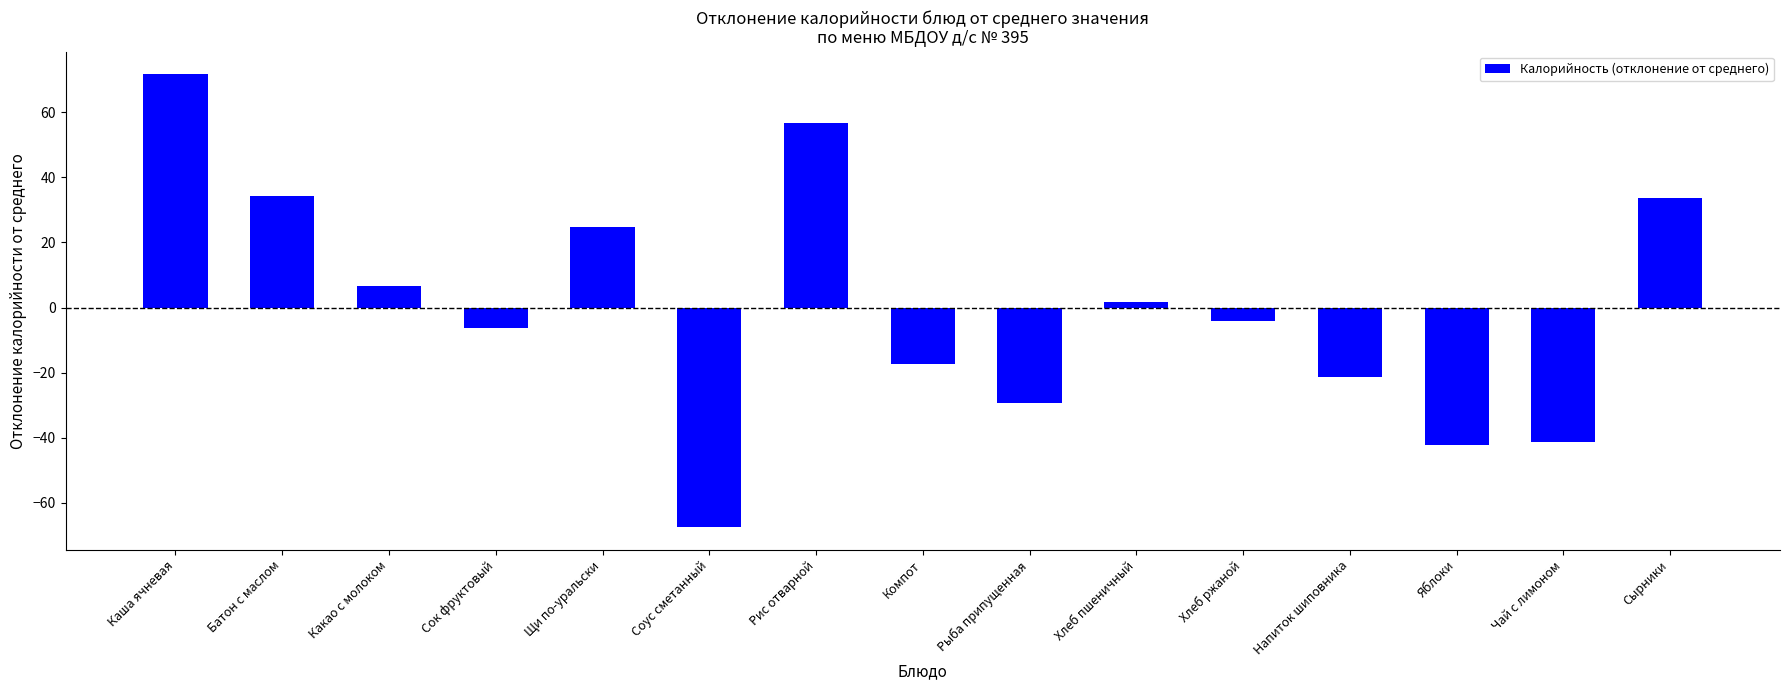

Which has a higher value, Хлеб пшеничный or Сок фруктовый?

Хлеб пшеничный